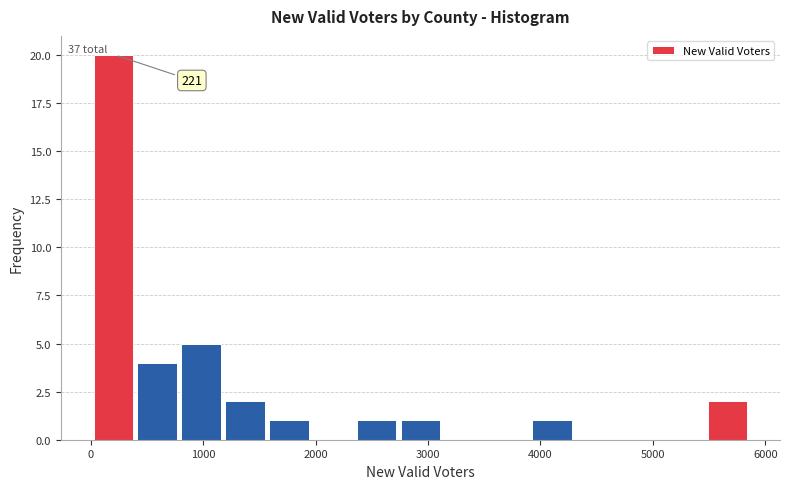

Read against the x-axis, roughly where is the centre of the tallest bar?

200